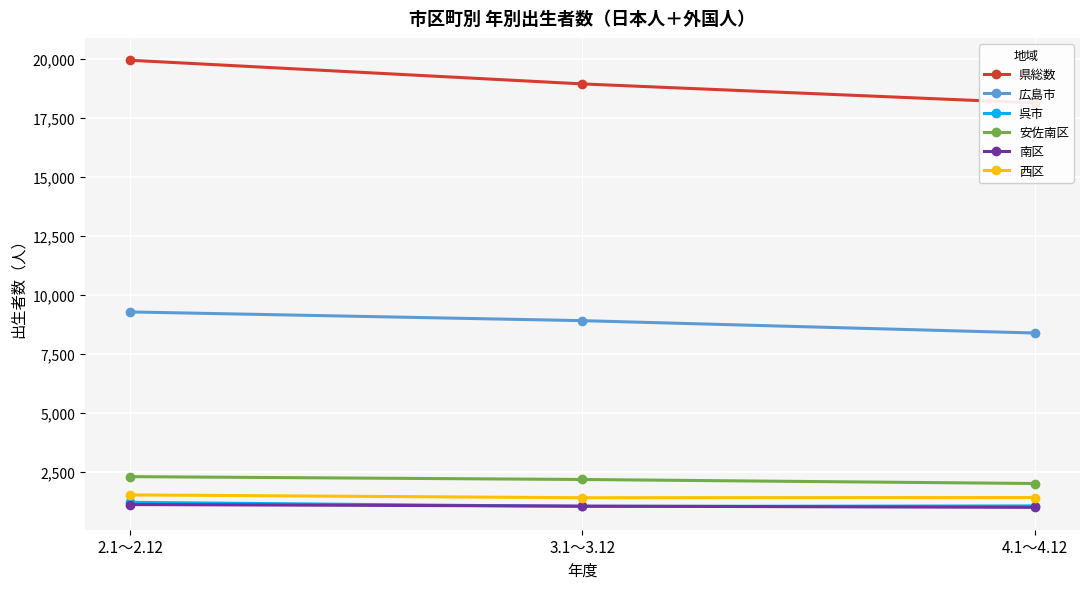

What is the greatest value displayed?

19946